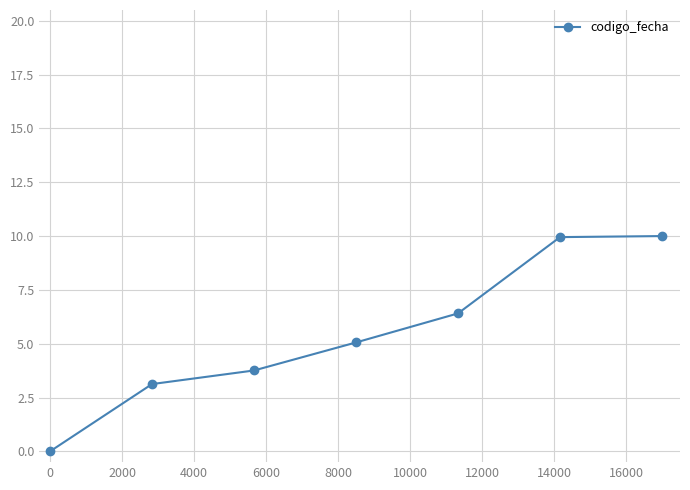

What is the difference between the maximum and minimum values?

10.0